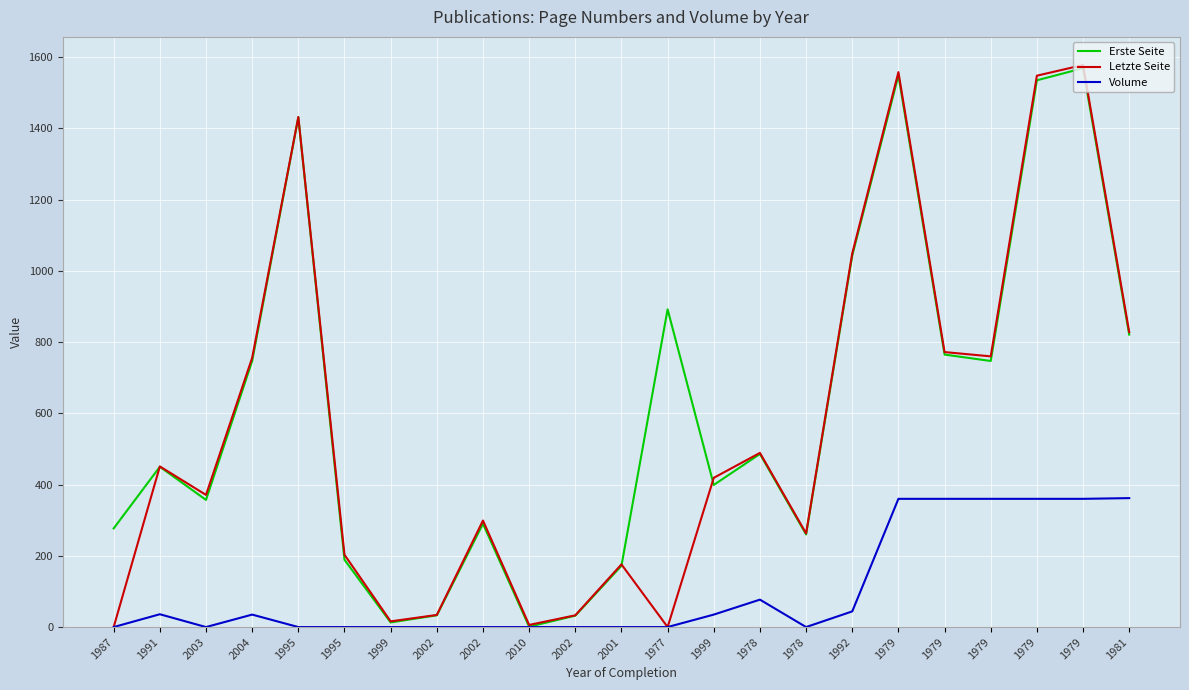

Which series has the largest total across all categories?

Erste Seite